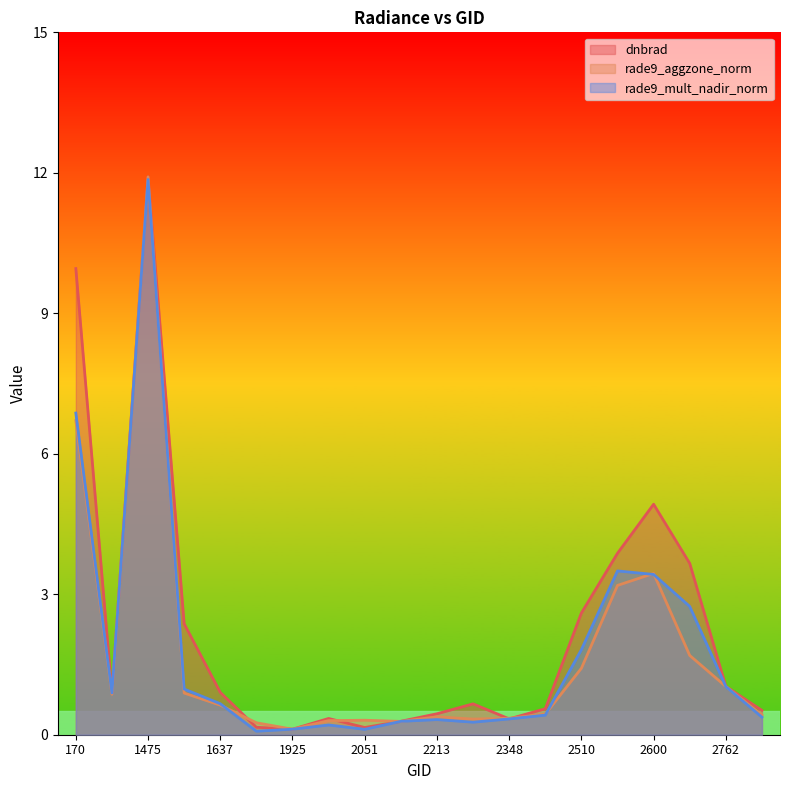

Which category has the highest value in the rade9_aggzone_norm series?

1475